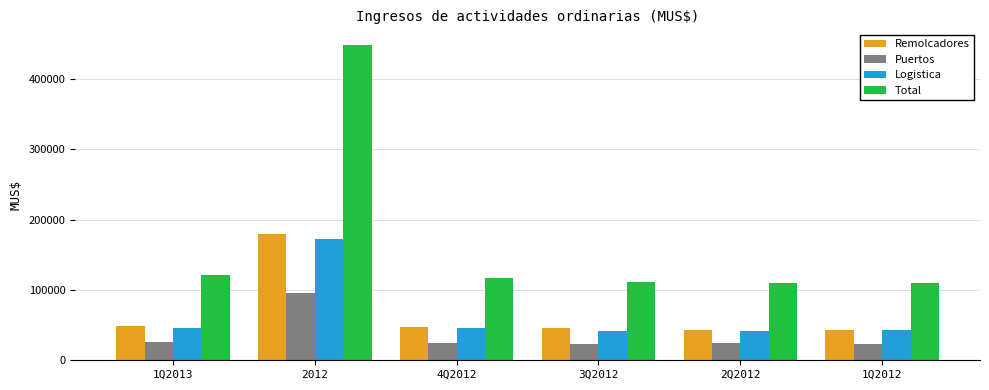

What is the label of the 3rd bar from the left?

4Q2012